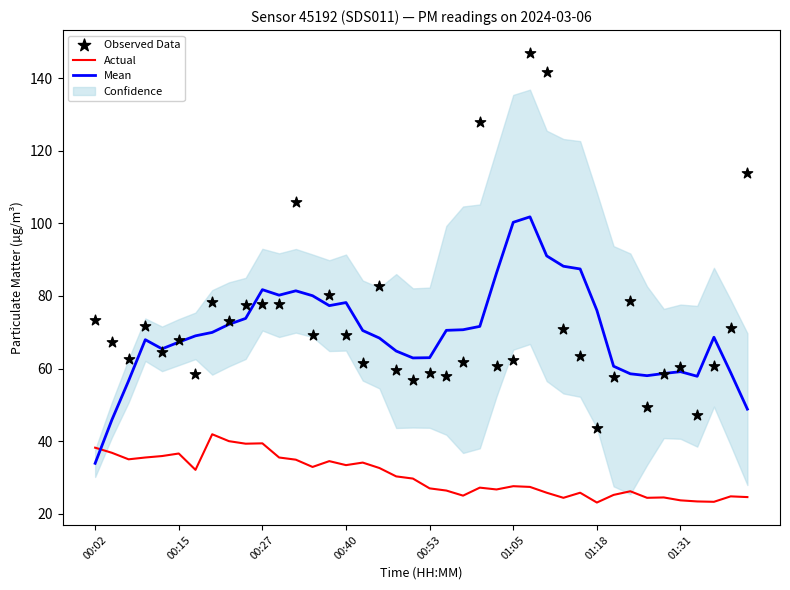

At which category is the sum across all series the highest?

26